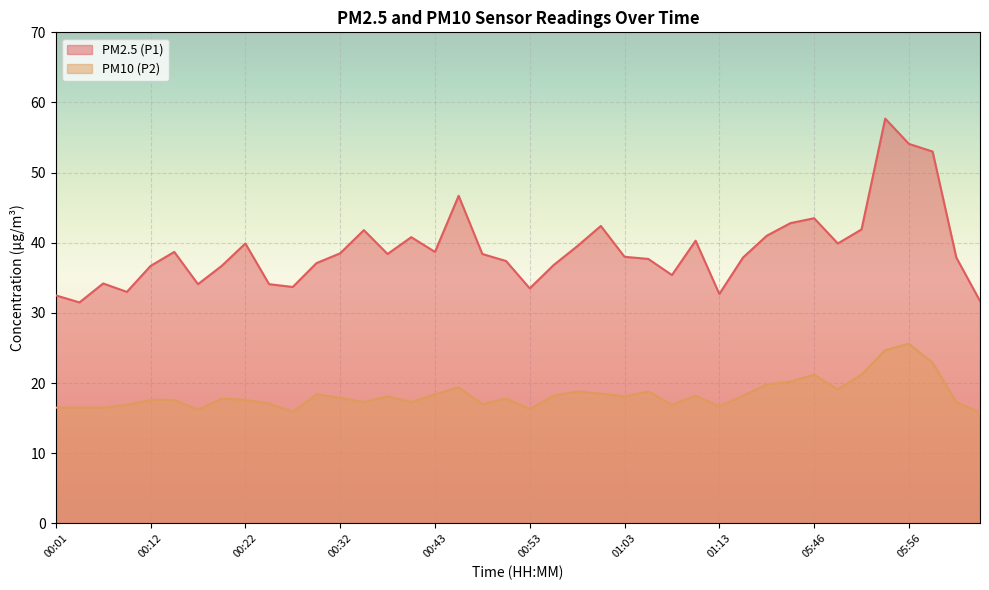

Is it true that PM2.5 (P1) equals 34.1 at 00:17?

True